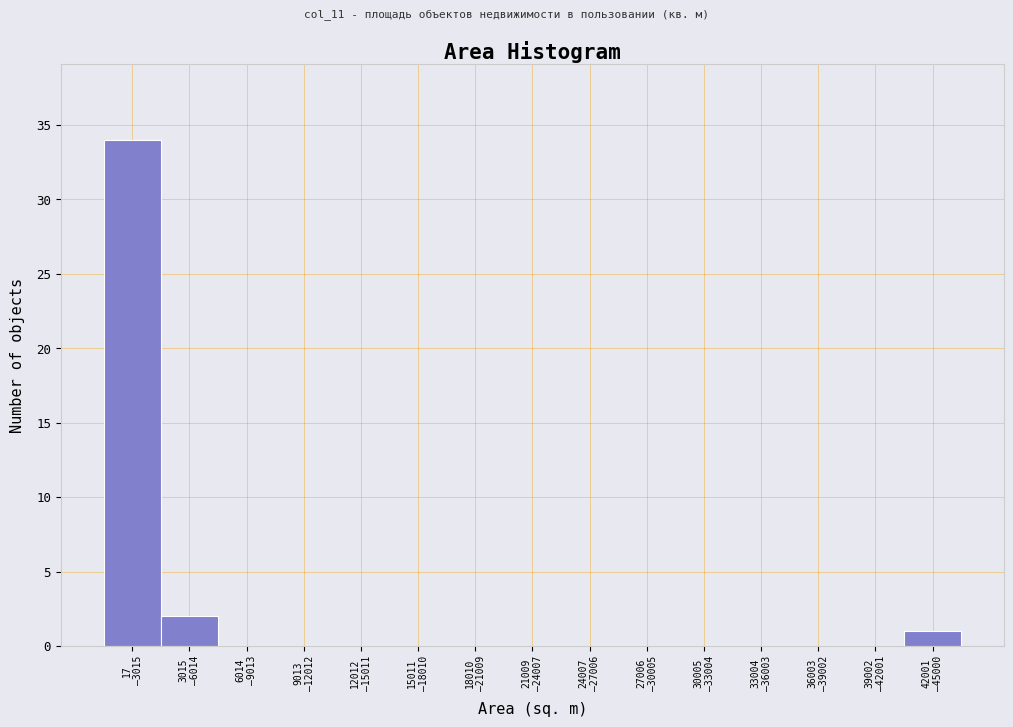

What is the maximum value shown in the chart?

34